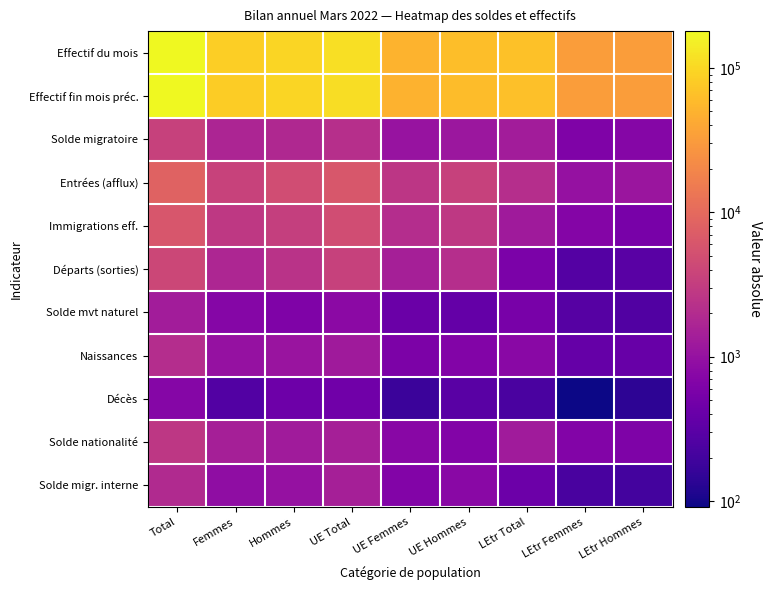

Count the number of categories in the chart.

9